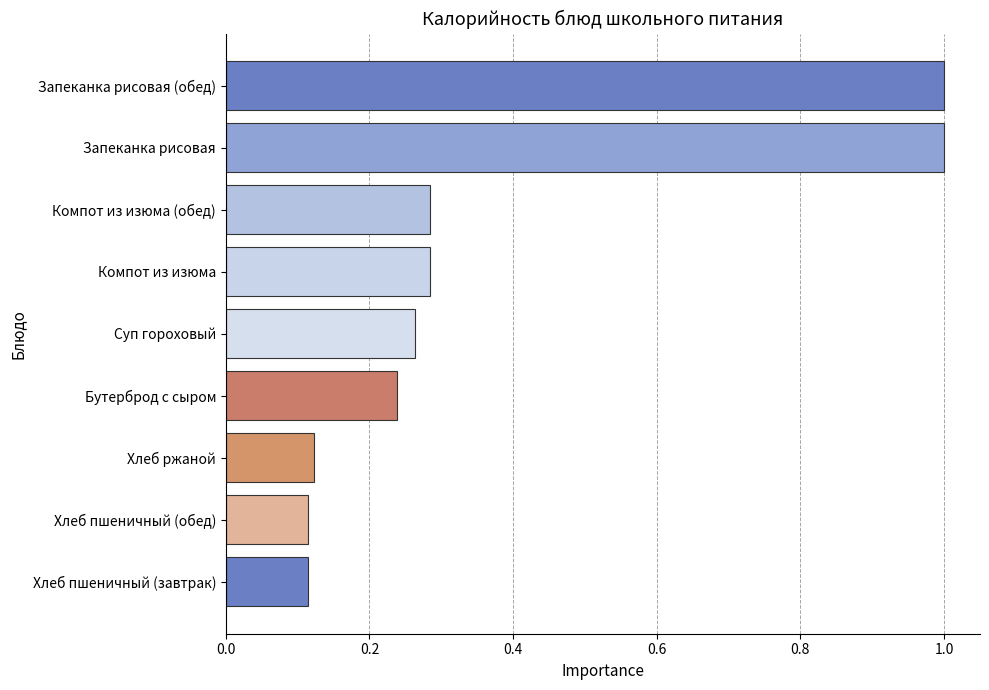

The value at Запеканка рисовая (обед) is 1.8. True or false?

False